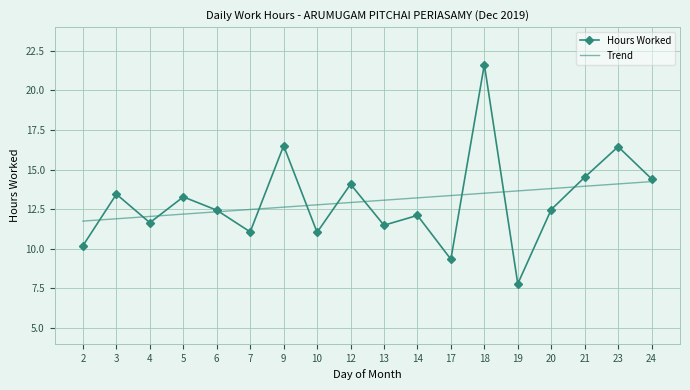

How many categories are shown in the chart?

18